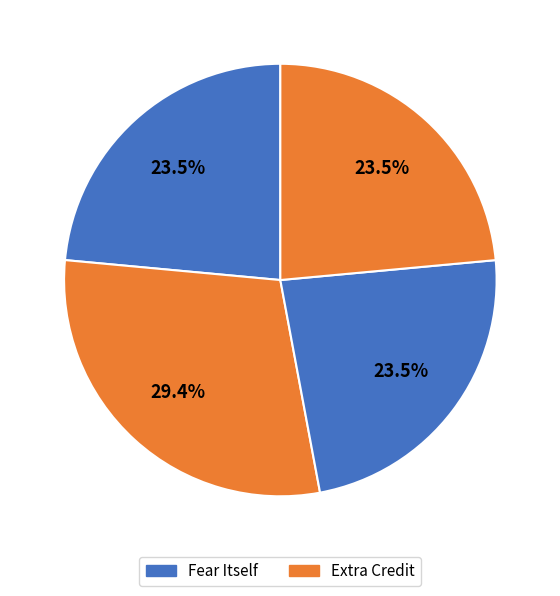

What is the largest slice in the pie chart?

Extra Credit